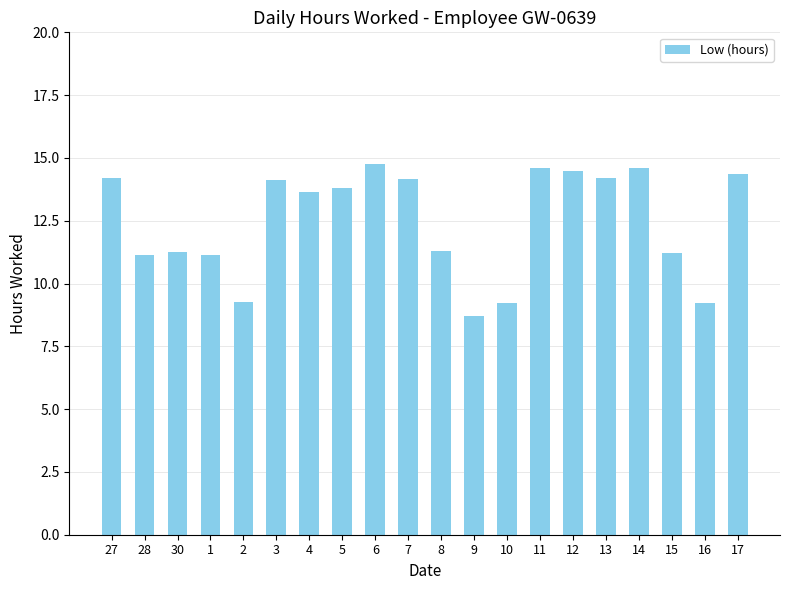

Does the chart contain stacked bars?

No